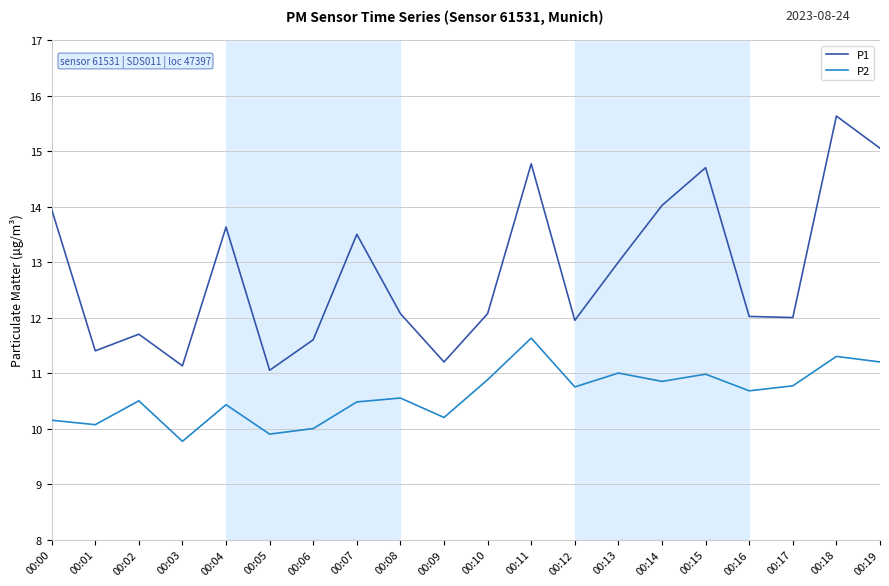

In P2, how many points are higher than both neighbors (excluding endpoints)?

7